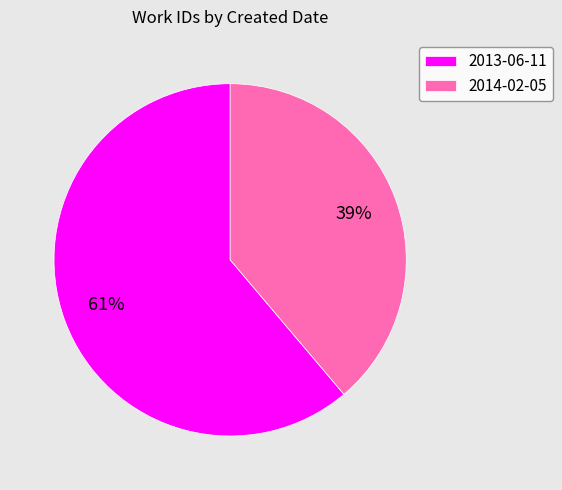

Between 2014-02-05 and 2013-06-11, which is larger?

2013-06-11